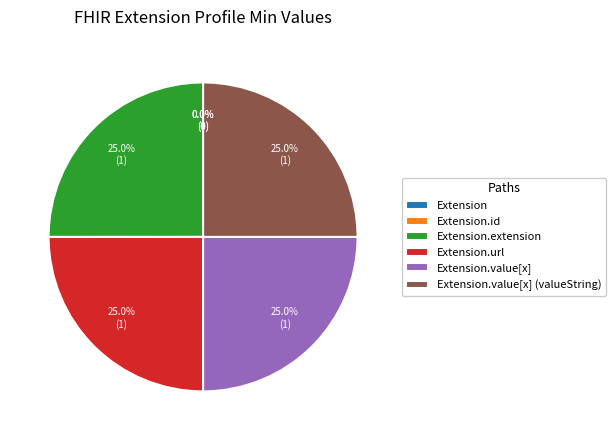

Does any single category account for the majority?

No